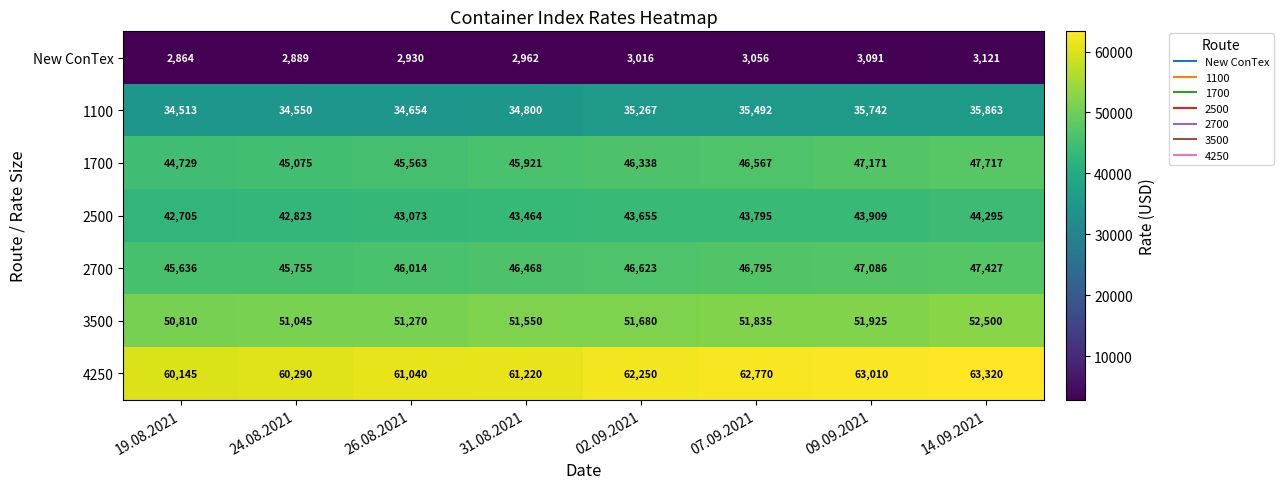

Is it true that 1100 equals 35863 at 14.09.2021?

True